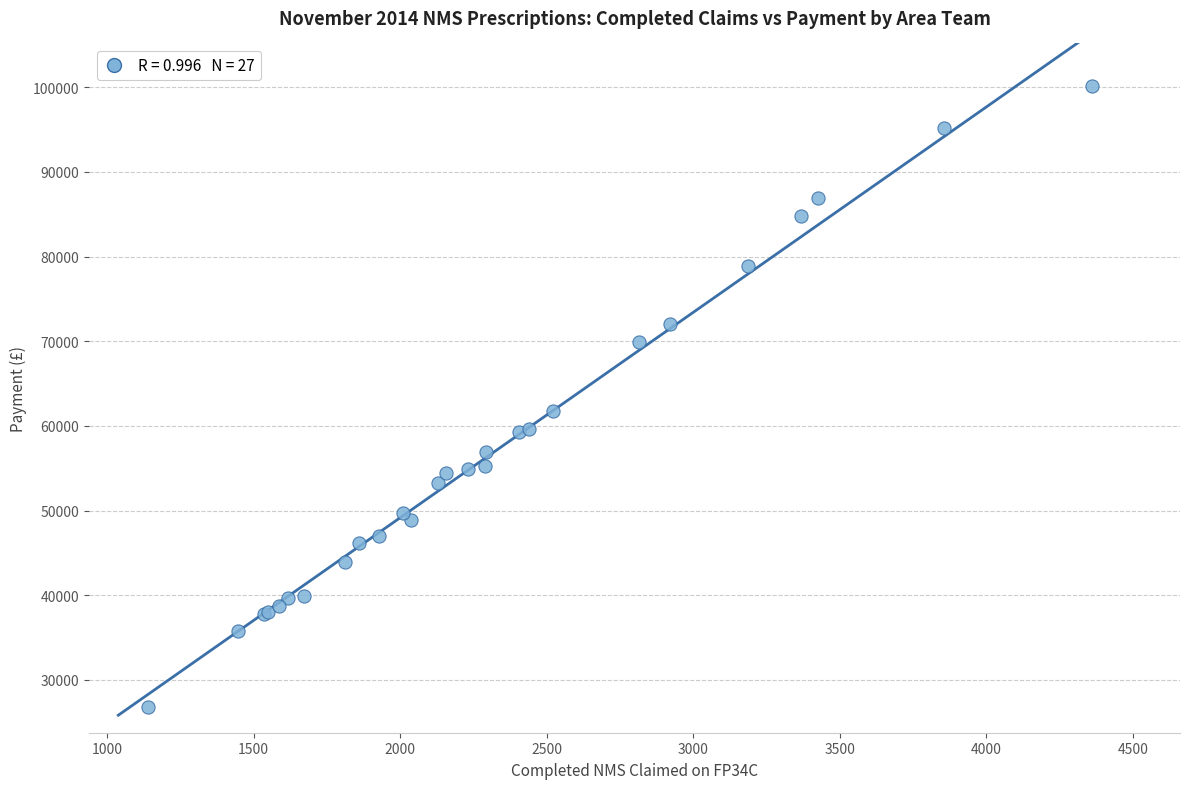

What Y value in the scatter plot is closest to 63460?

61770